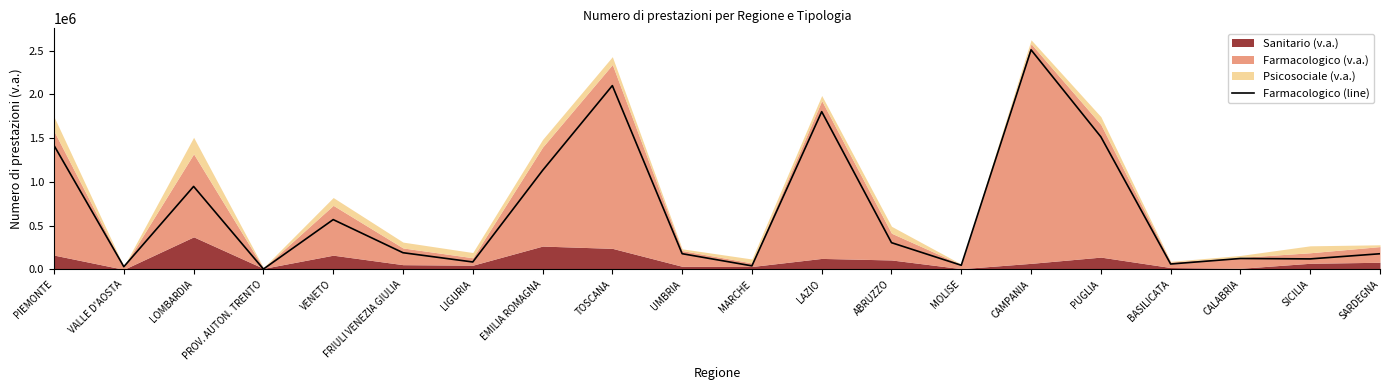

Rank the categories by value from highest to lowest.

CAMPANIA, TOSCANA, LAZIO, PUGLIA, PIEMONTE, EMILIA ROMAGNA, LOMBARDIA, VENETO, ABRUZZO, FRIULI VENEZIA GIULIA, UMBRIA, SARDEGNA, CALABRIA, SICILIA, LIGURIA, BASILICATA, MOLISE, MARCHE, VALLE D'AOSTA, PROV. AUTON. TRENTO